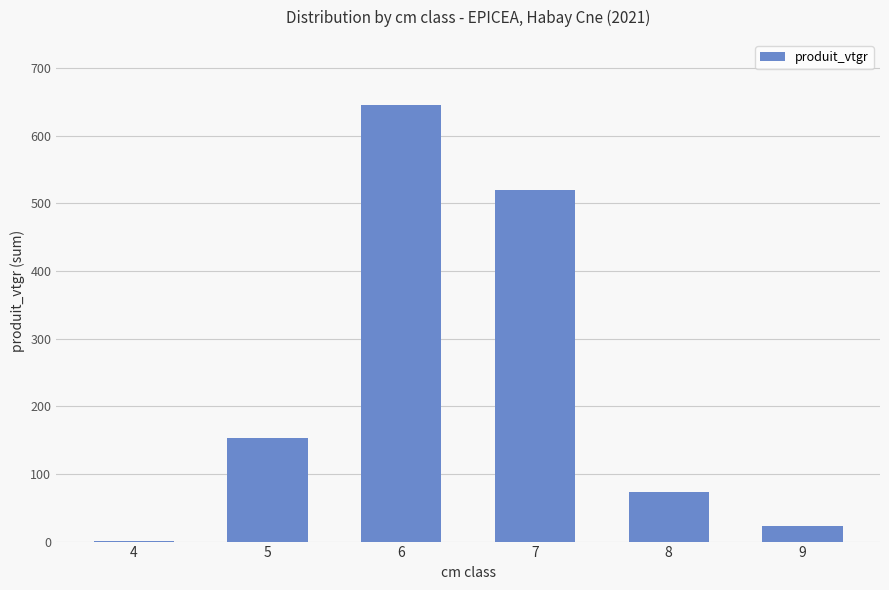

Count the number of values greater than 153.

3